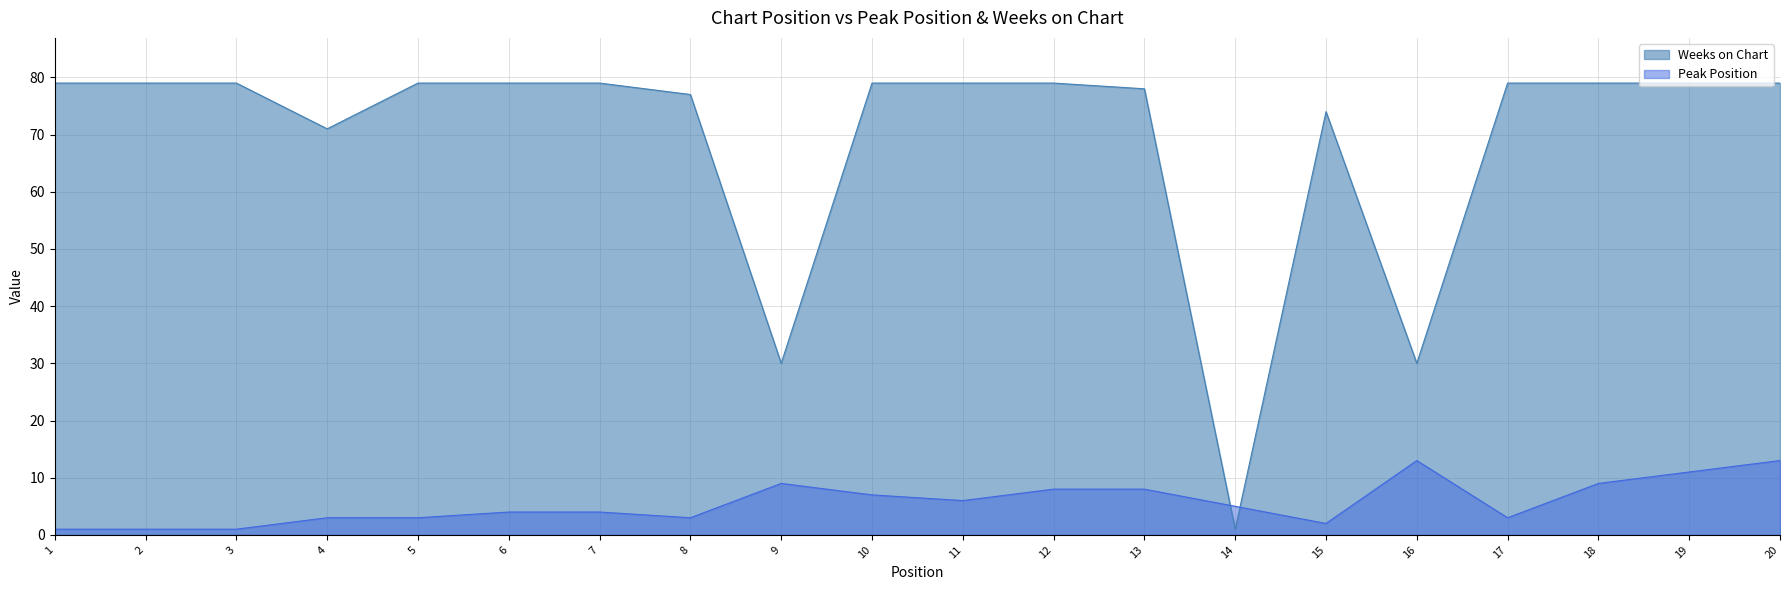

After their last crossing, which series has the higher values: Weeks on Chart or Peak Position?

Weeks on Chart